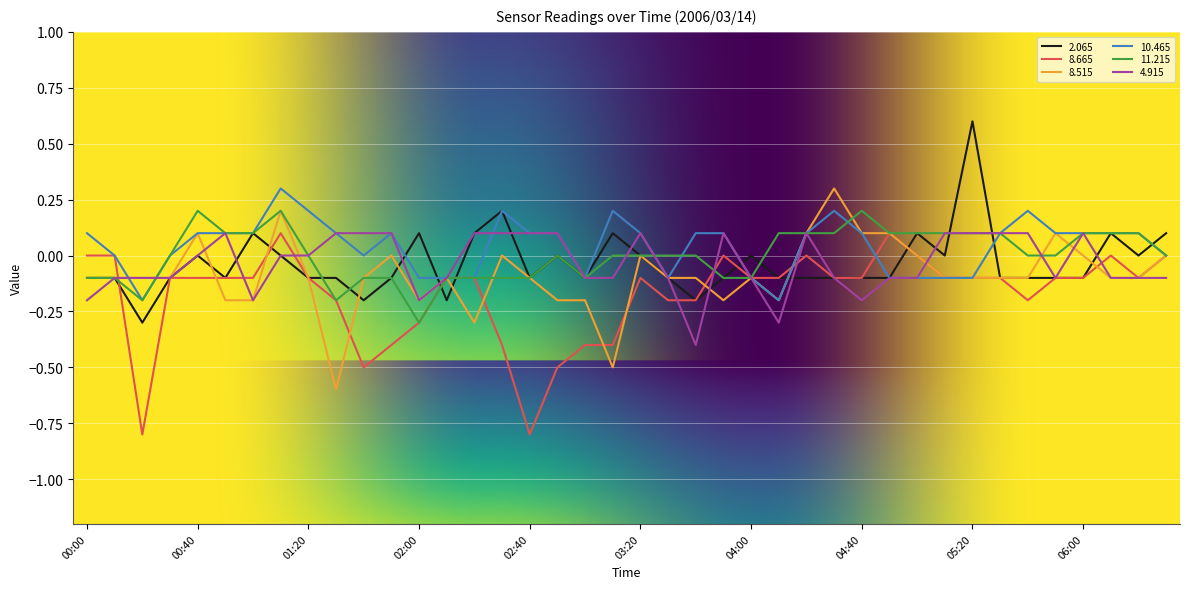

What is the highest value of the 2.065 series?

0.6